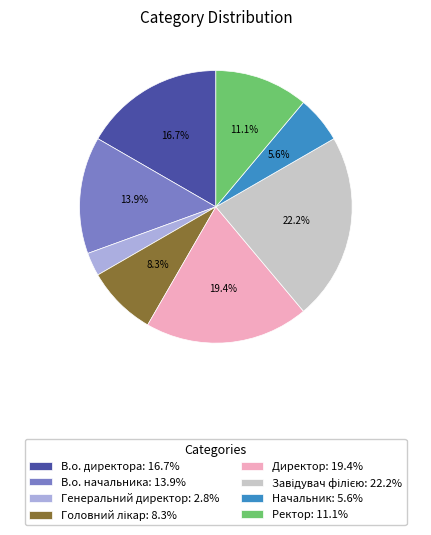

Count the number of slices in the pie.

8